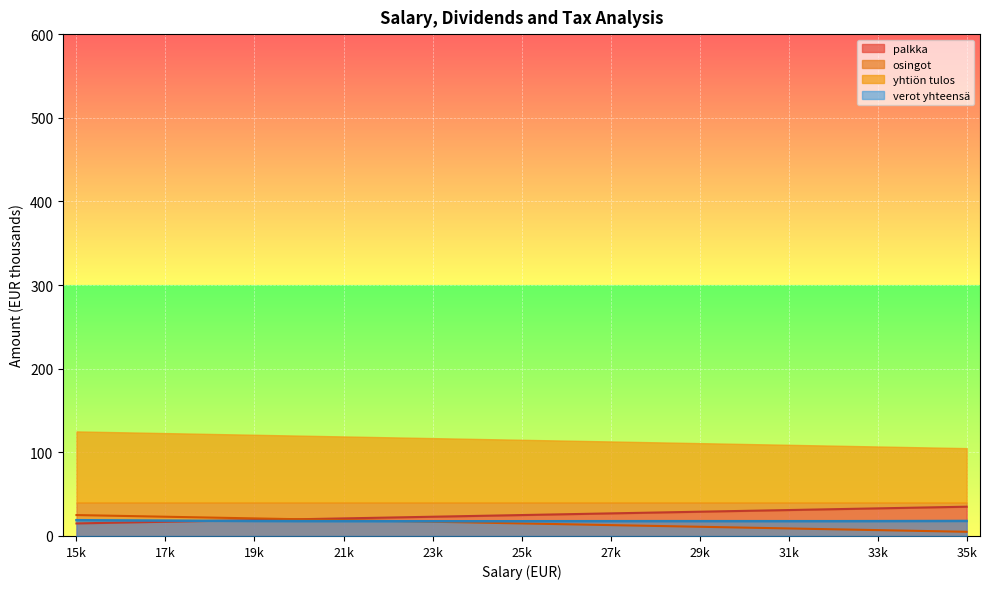

True or false: verot and osingot cross at least once.

True